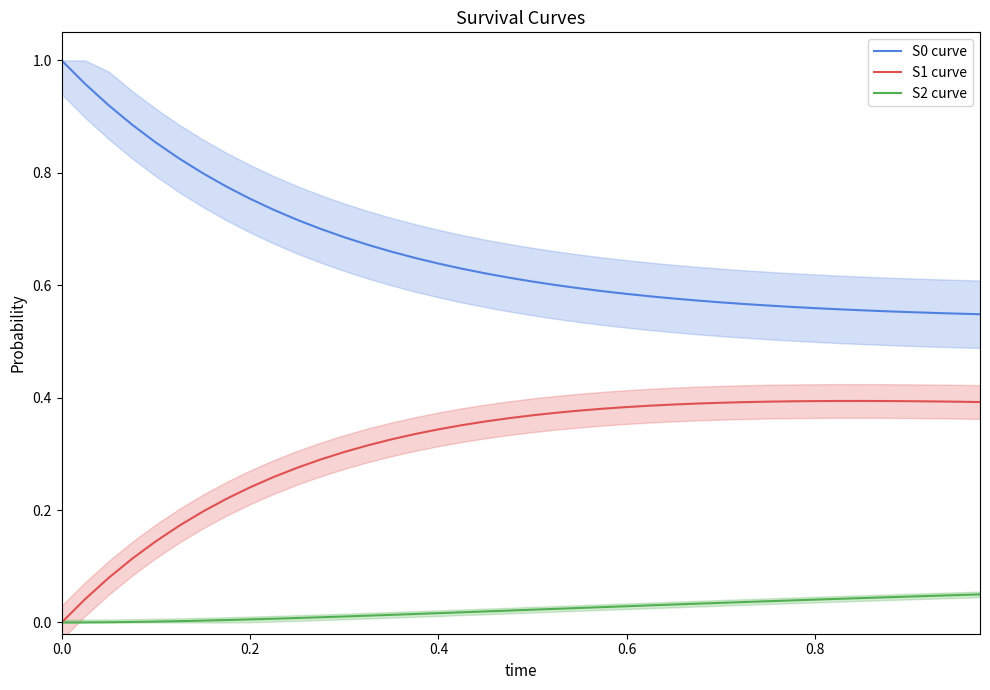

Count the S1 curve values in the range 0 to 1.

40